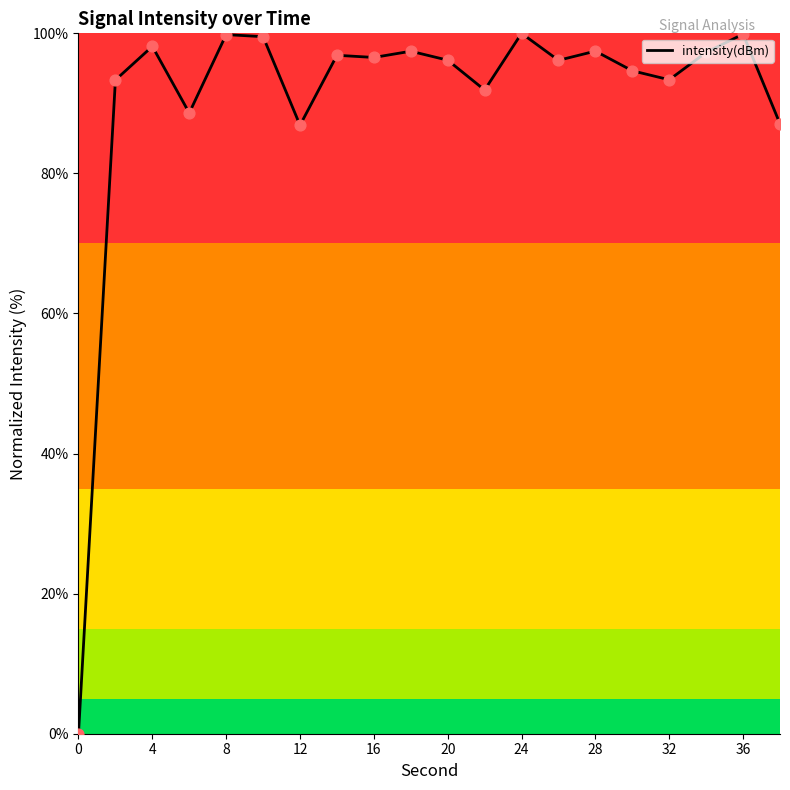

What is the difference between the maximum and minimum values?

100.0